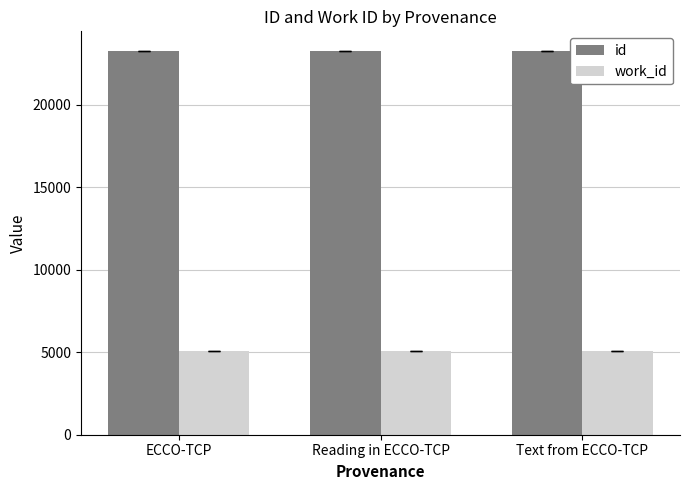

Rank the series at Reading in ECCO-TCP from lowest to highest value.

work_id, id